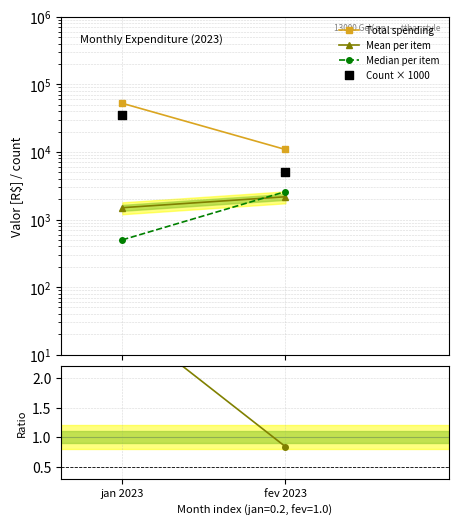

Which series contains the lowest Y value?

Mean/Median ratio